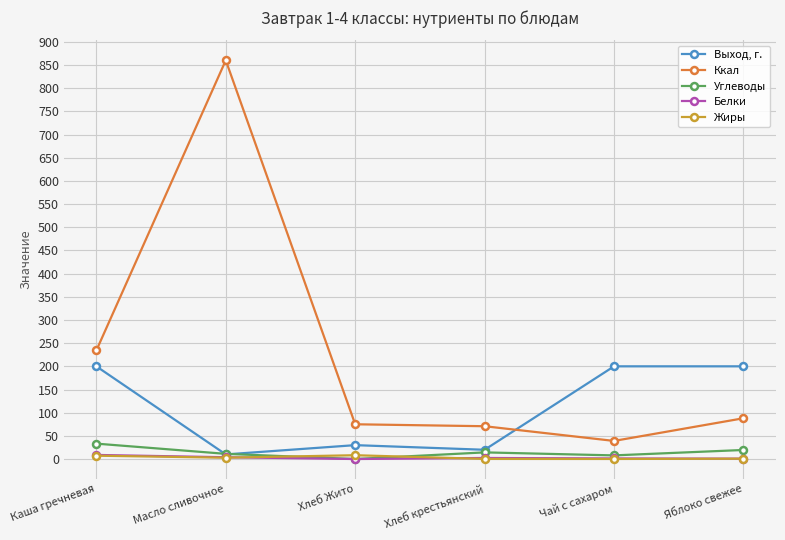

Where do Выход, г. and Ккал first cross each other?

Хлеб крестьянский and Чай с сахаром